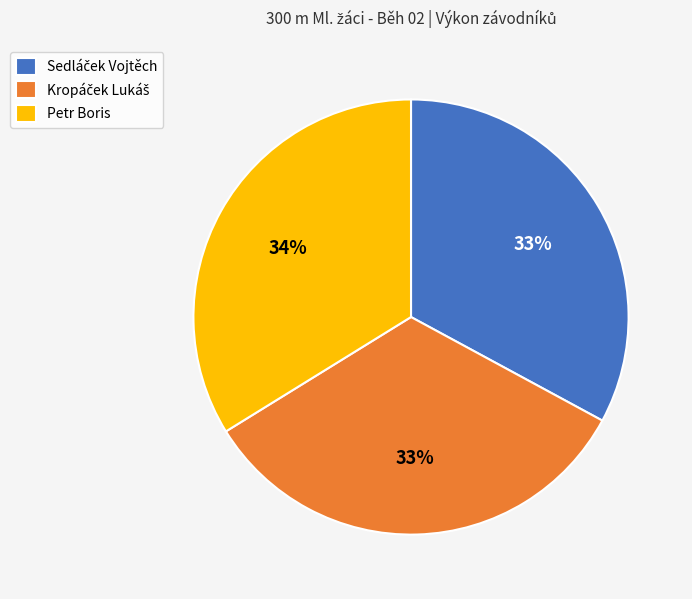

To the nearest percent, what is the average slice percentage?

33%